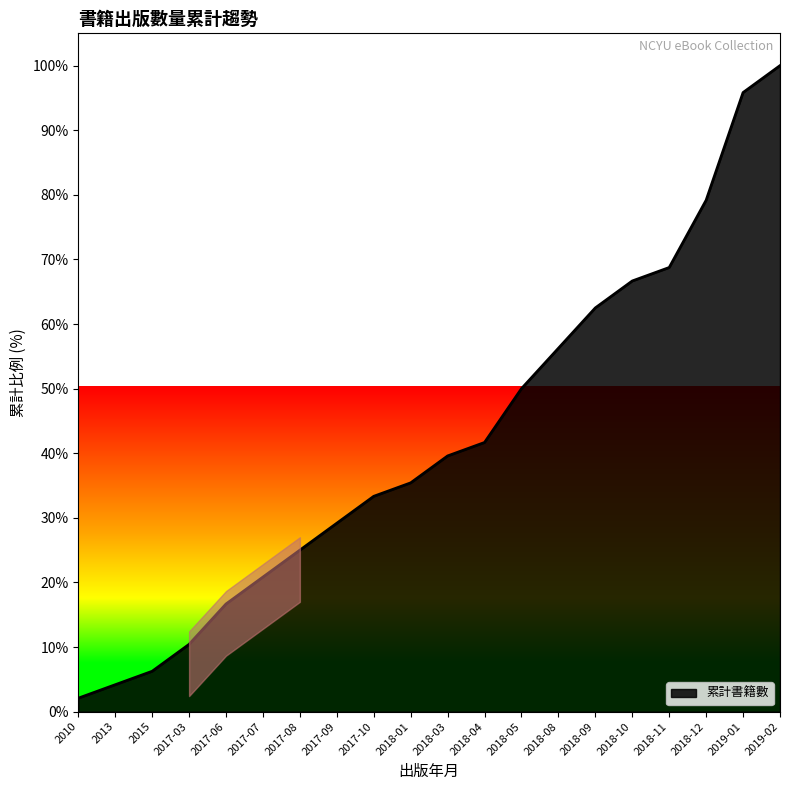

True or false: the data has more than 0 interior local peaks.

False